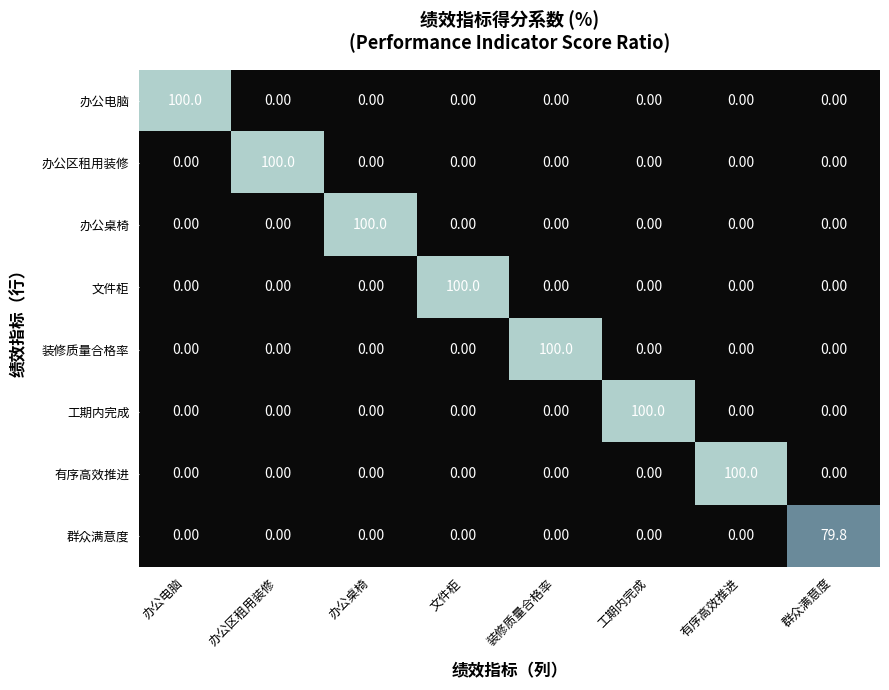

What is the difference between the highest and lowest values at 办公区租用装修?

100.0